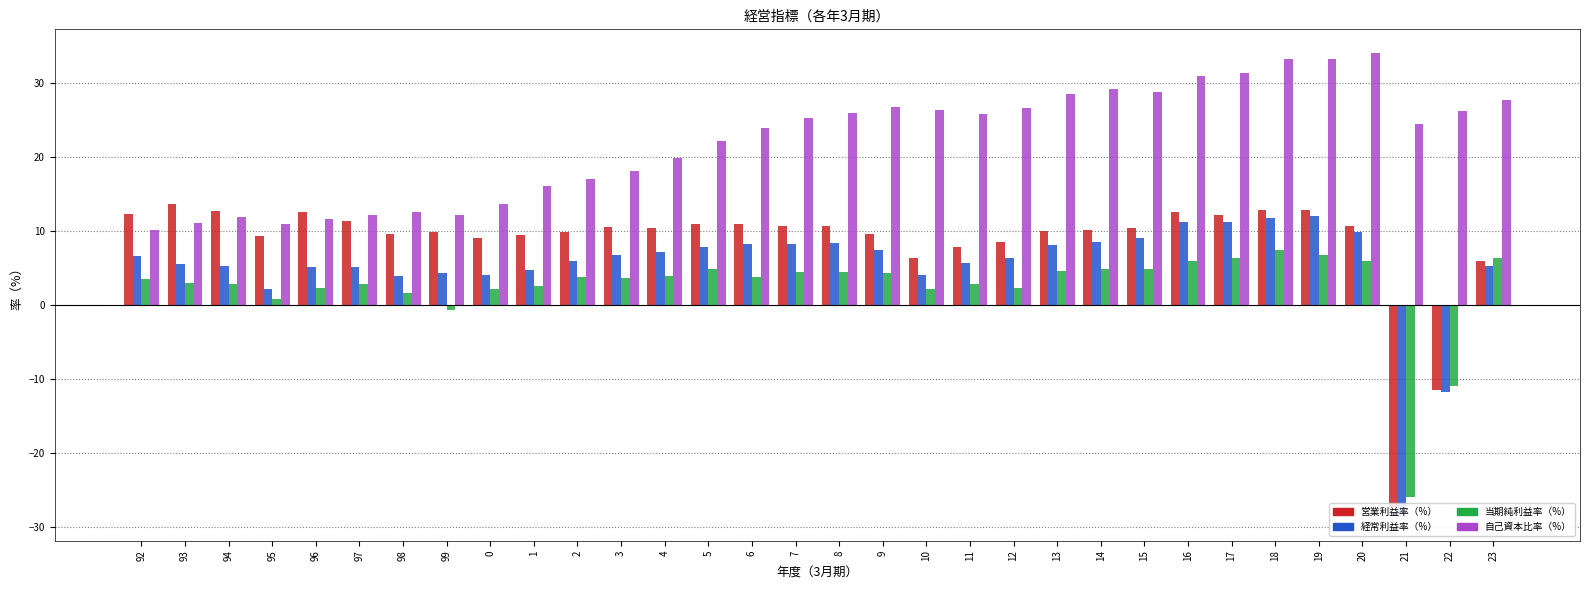

Read the 当期純利益率（%） value at 17.

6.3